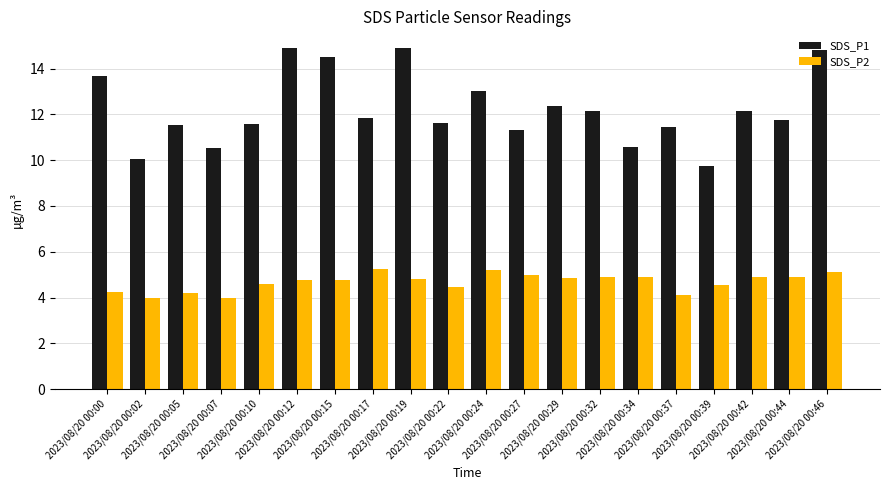

The value of SDS_P1 at 2023/08/20 00:15 is 14.5. True or false?

True